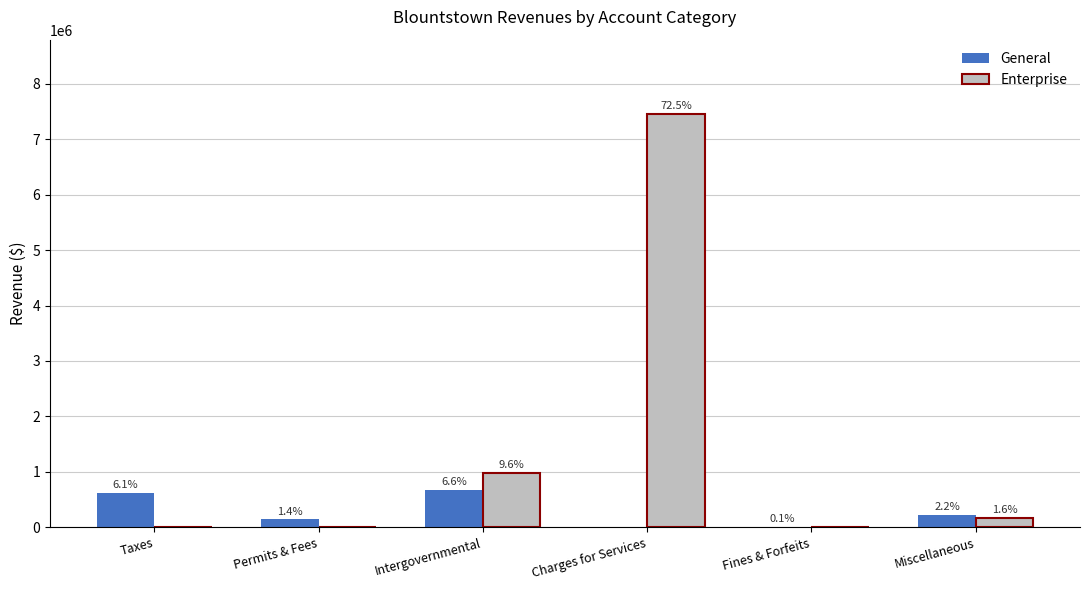

The General series shows 141733 at Permits & Fees. True or false?

True